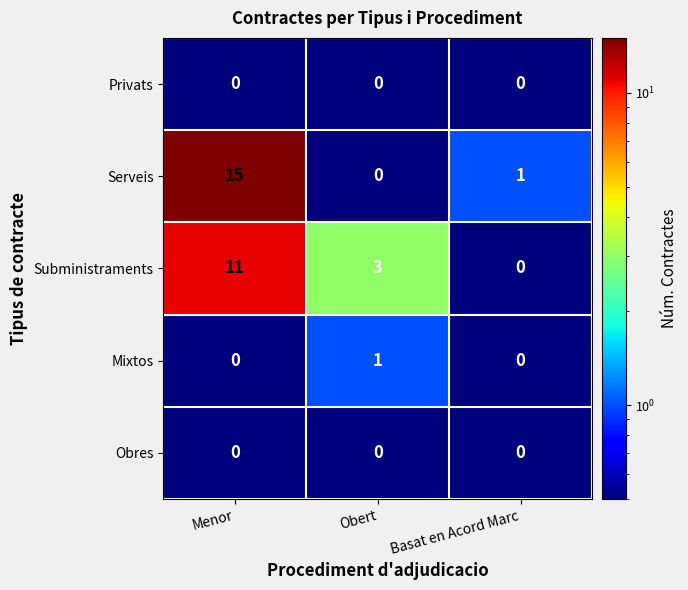

Which label corresponds to the largest value in the chart?

Menor